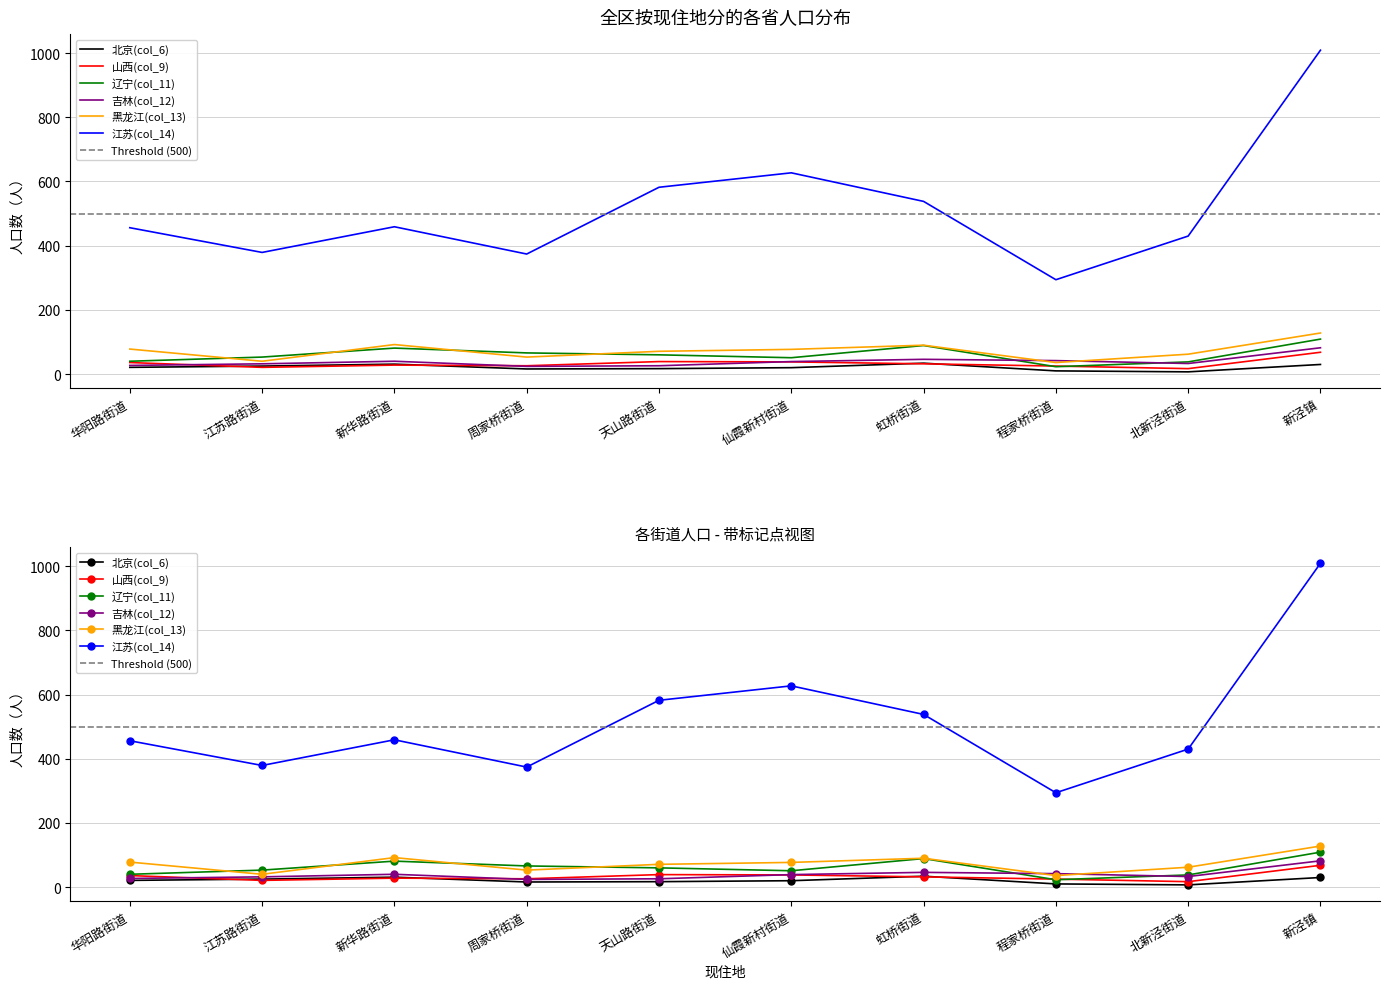

The 辽宁(col_11) series shows 109 at 新泾镇. True or false?

True